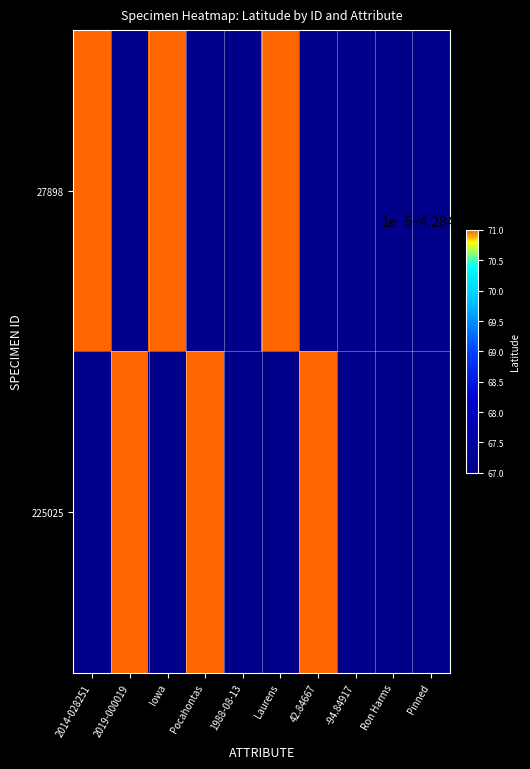

What is the maximum value shown in the chart?

42.9